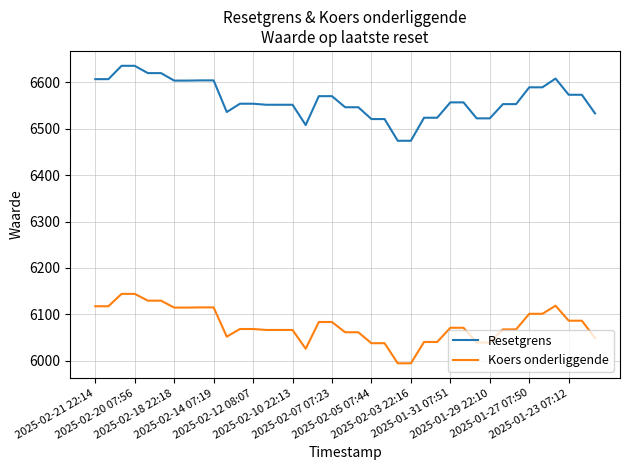

What is the maximum value for Resetgrens?

6635.7